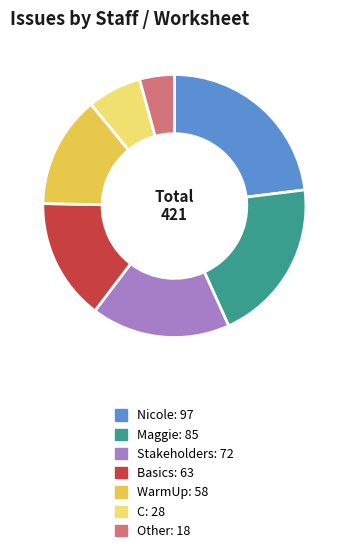

How many segments does this pie chart have?

7